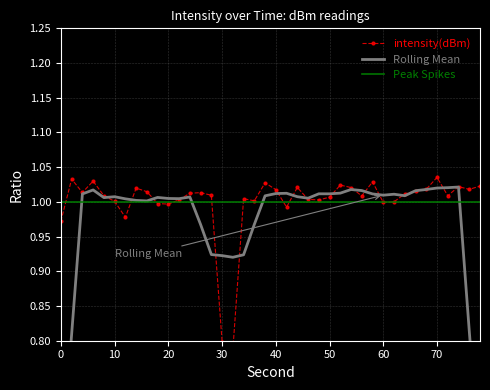

What is the average value of the intensity(dBm) series?

1.0